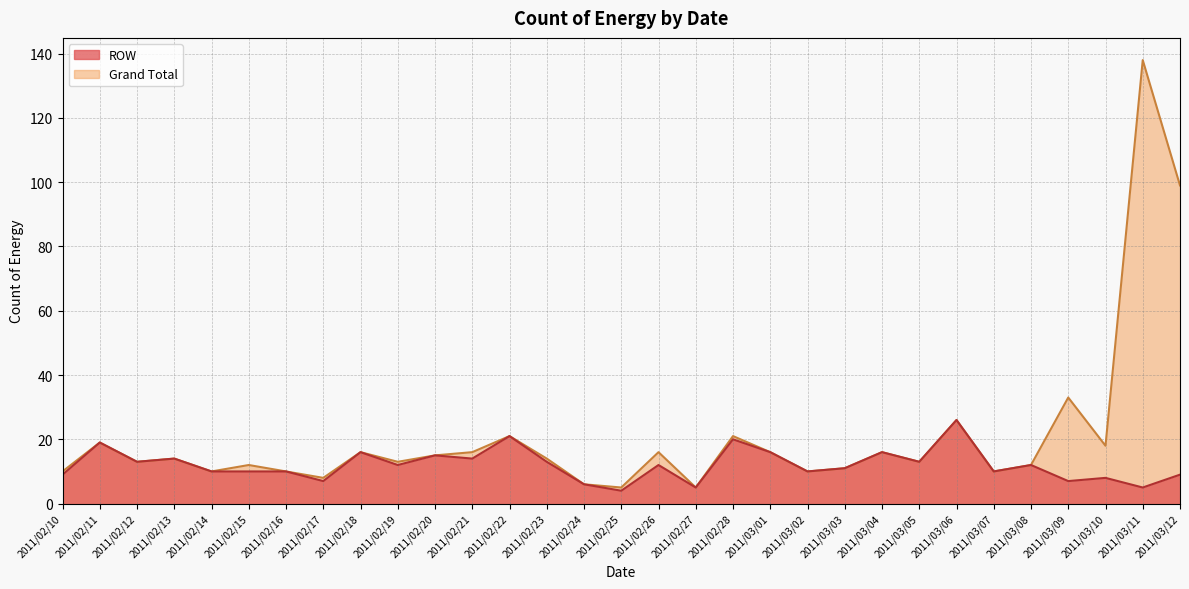

What is the label of the 12th point from the left?

2011/02/21